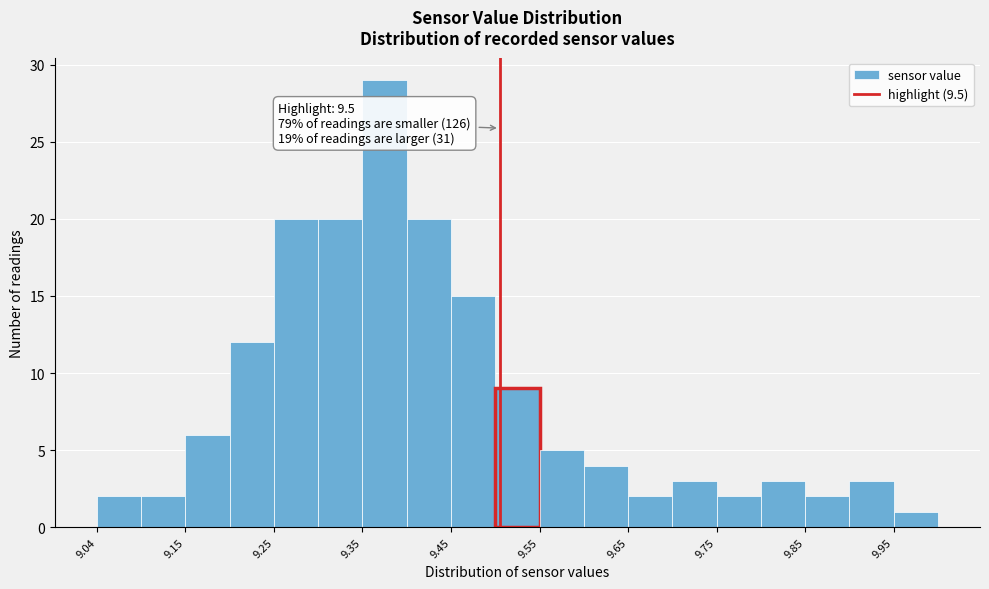

Over which range of the x-axis is the bar tallest?

9.345 to 9.395